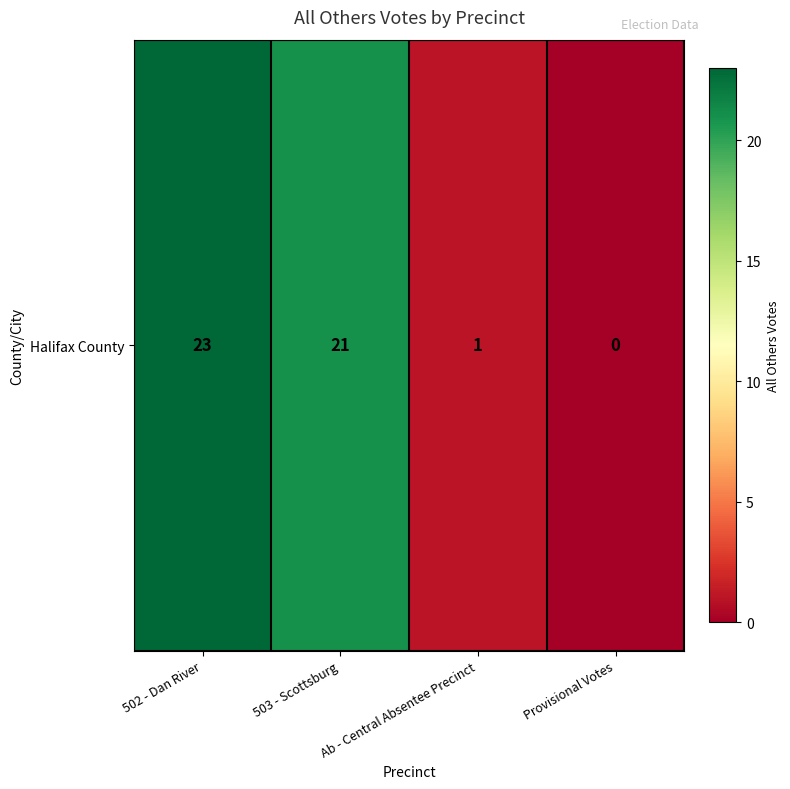

The chart shows a value of 30 at 503 - Scottsburg. True or false?

False